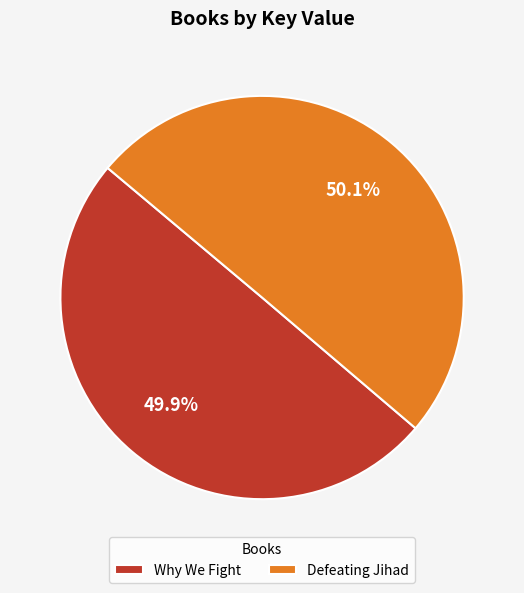

Is it true that Why We Fight is 50% of the pie?

True